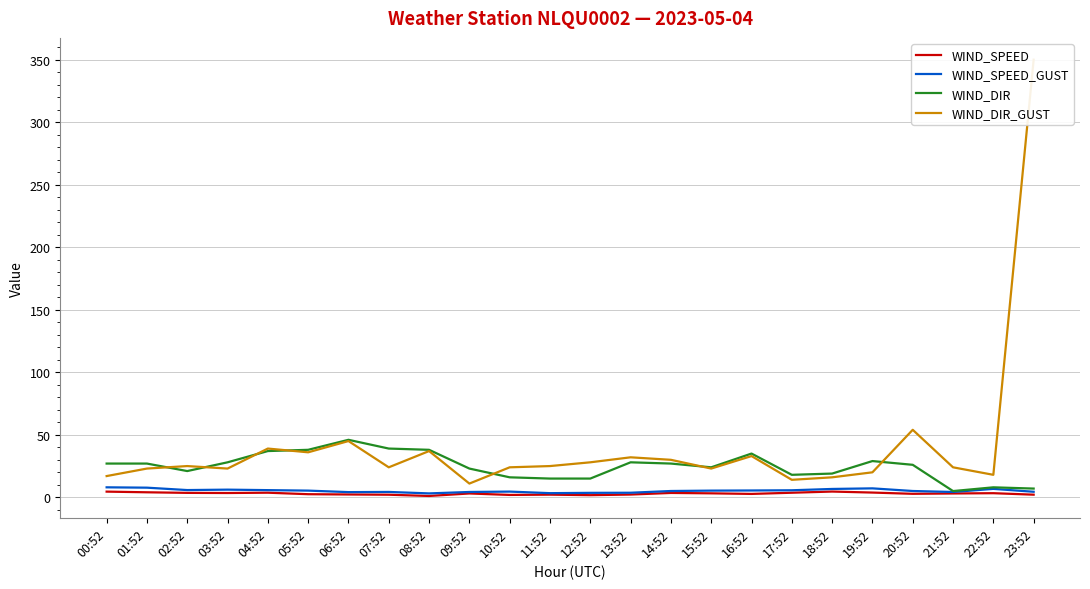

What position from the left is 02:52?

3